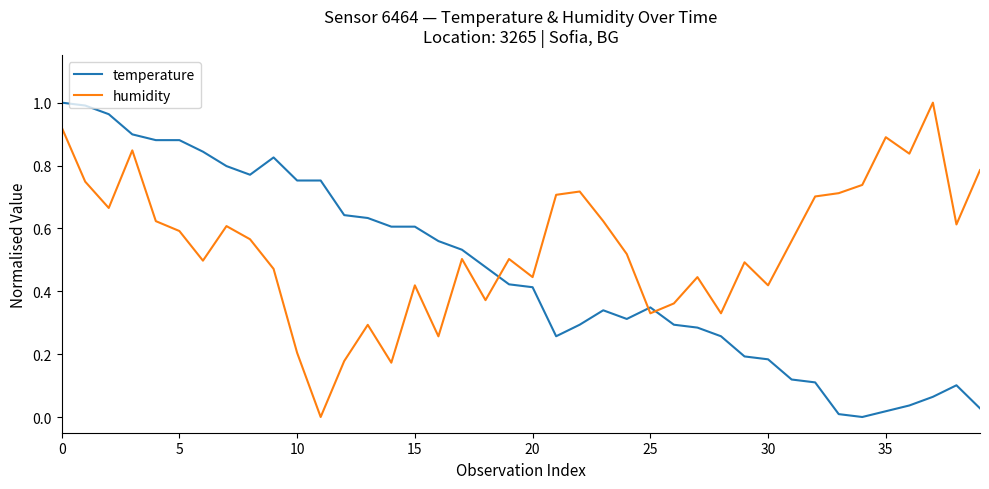

At how many categories does at least one series exceed 0?

40